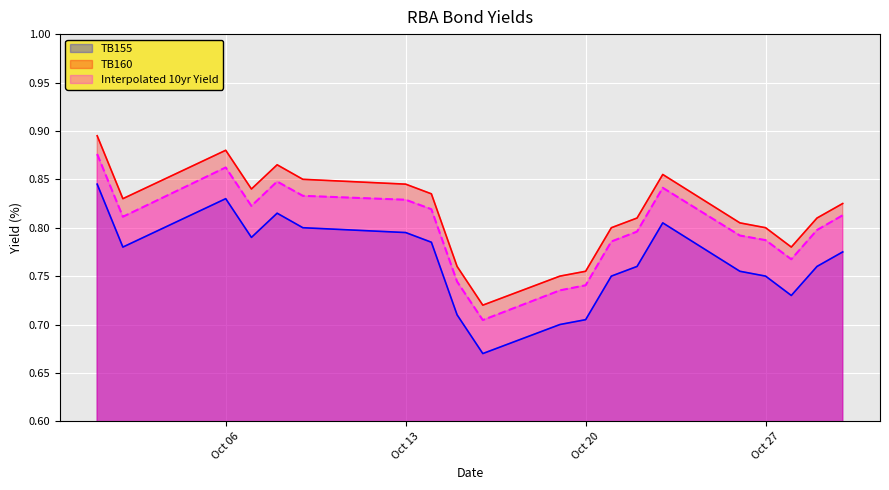

Rank the series by their average value, from lowest to highest.

TB155, Interpolated 10yr Yield, TB160